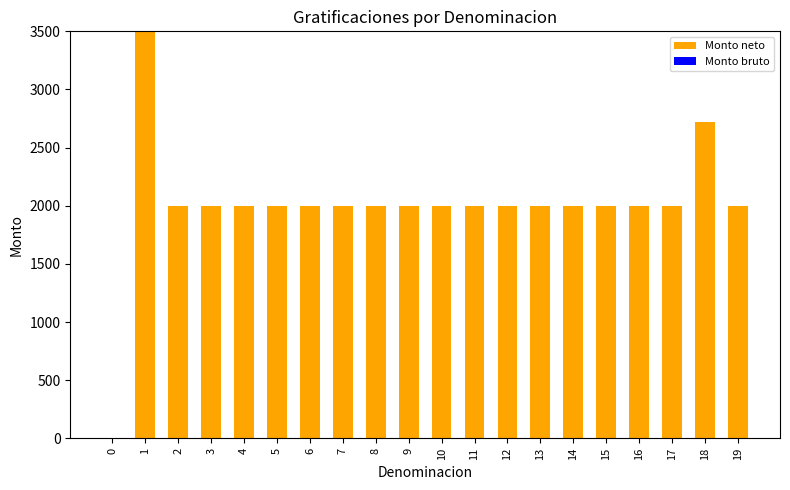

Approximately how many times larger is the value at 8 compared to 17?

1.0